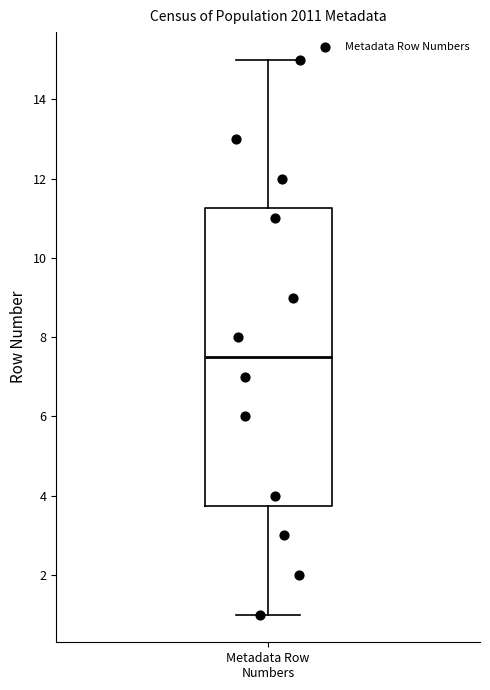

Where does the upper whisker of the box for Metadata Row Numbers end on the y-axis? The values are not printed on the chart, so give them approximately, as read against the axis.

15.0